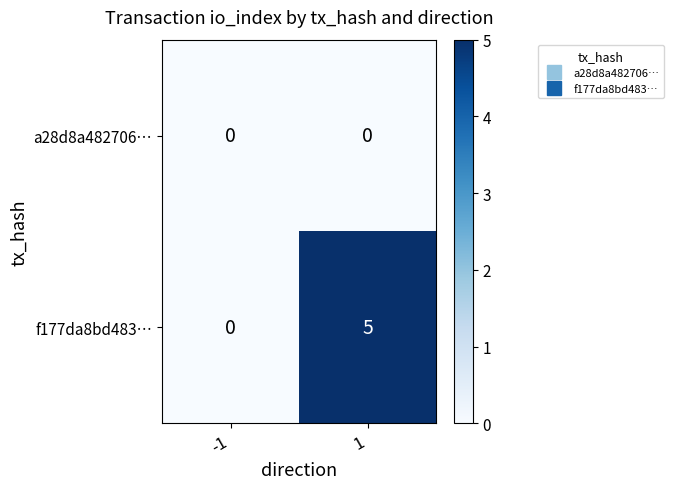

Reading left to right, transcribe all the data shown in this chart.

a28d8a482706…: -1=0	1=0
f177da8bd483…: -1=0	1=5